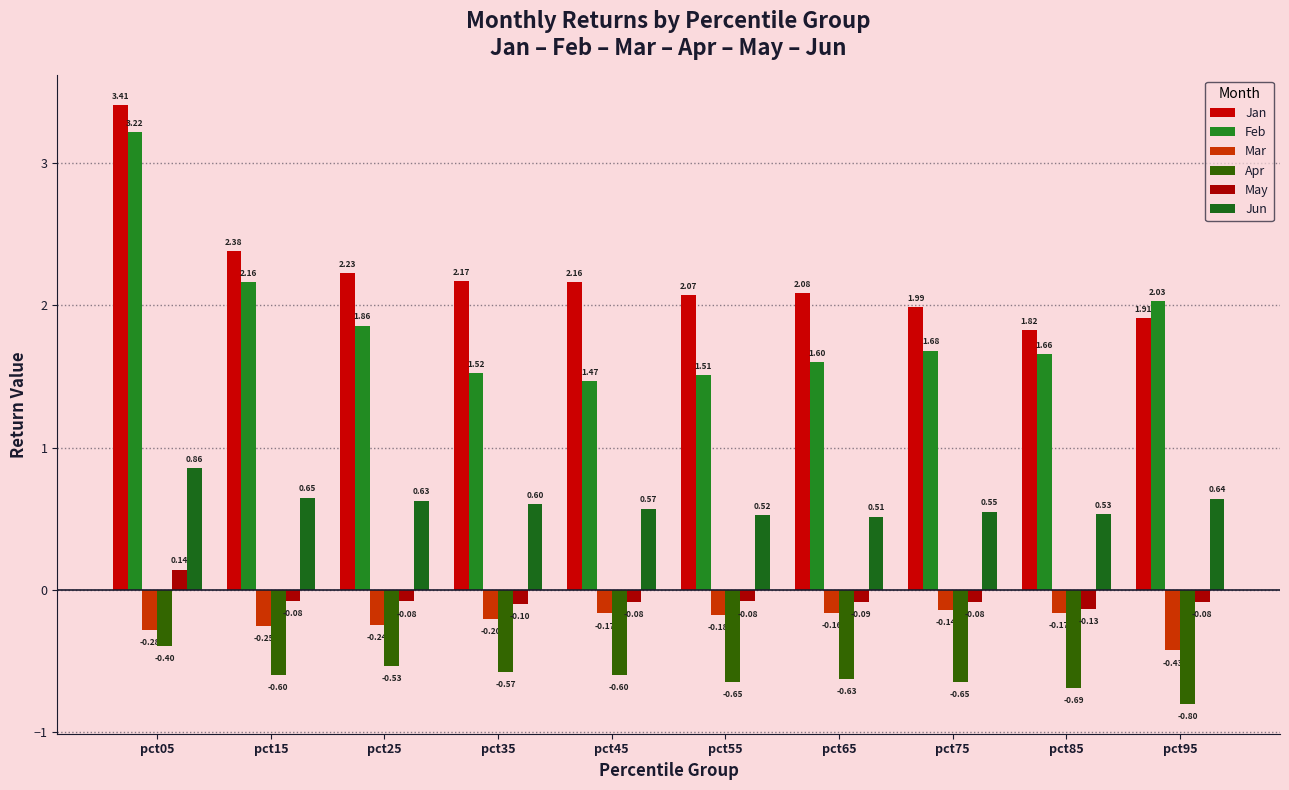

What is the spread (max minus min) of values at pct15?

3.0